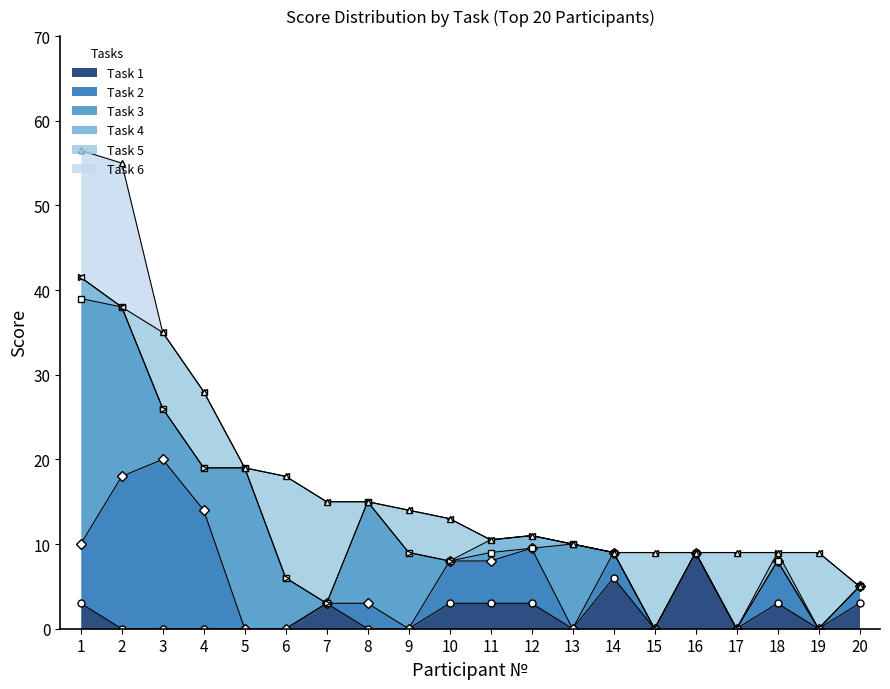

Which category has the highest value in the Task 1 series?

16